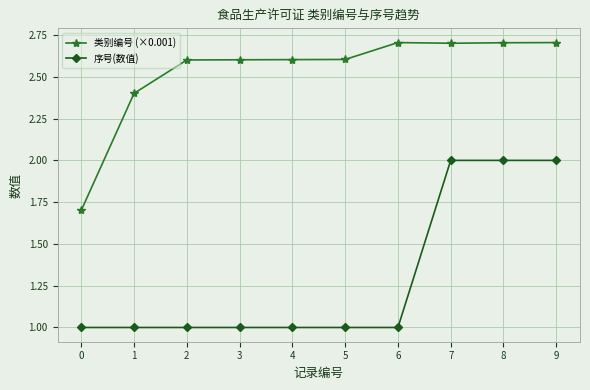

What is the sum of all 序号(数值) values?

13.0